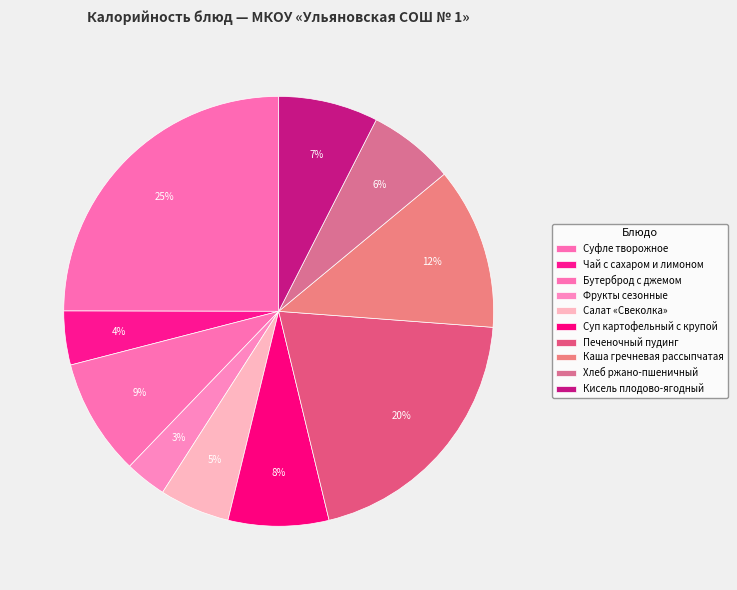

How many segments does this pie chart have?

10